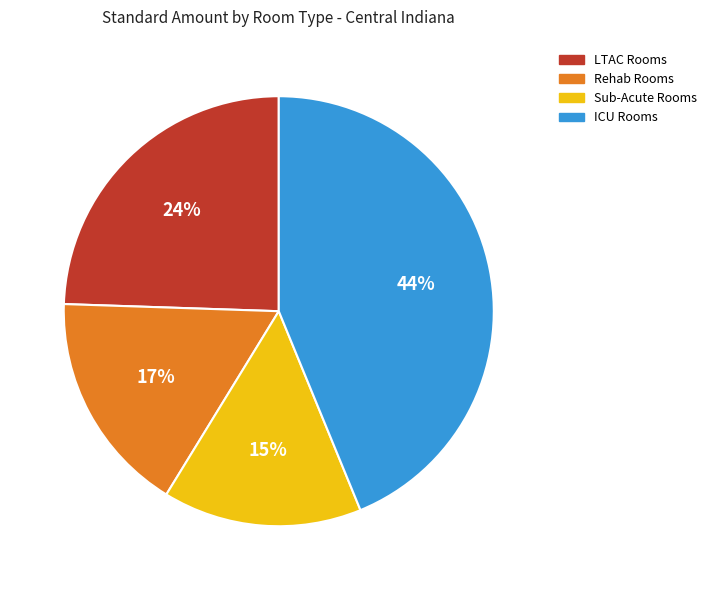

Rank the categories by value from highest to lowest.

ICU Rooms, LTAC Rooms, Rehab Rooms, Sub-Acute Rooms